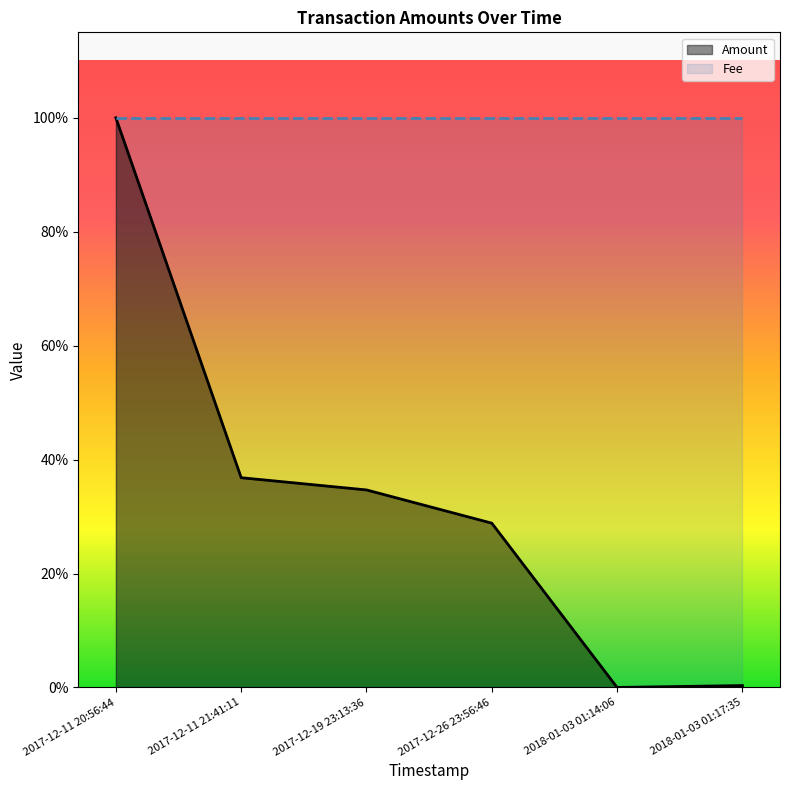

What is the maximum value shown in the chart?

1.0